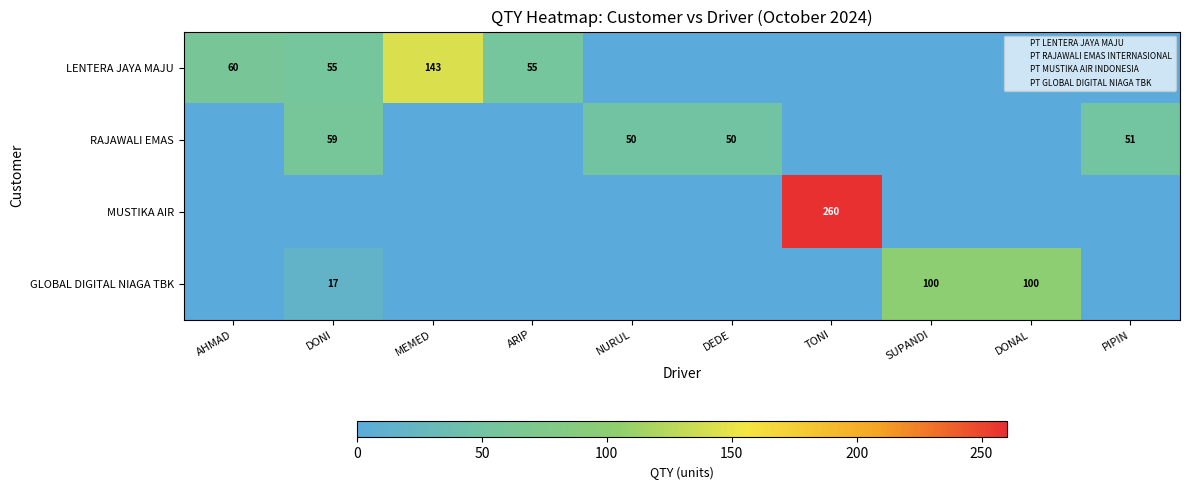

Where is MUSTIKA AIR nearest to the value 130?

AHMAD